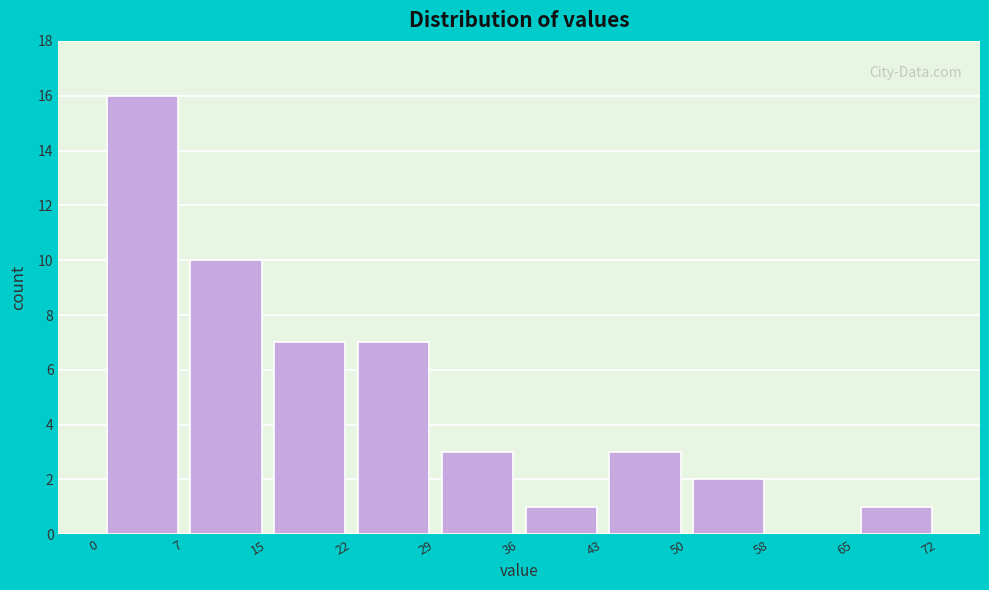

Reading left to right, transcribe this chart: for each bar, give the range it covers on the x-axis and its height. The values are not printed on the chart, so give them approximately, as read against the axis.

0 to 7: 16
7 to 15: 10
15 to 22: 7
22 to 29: 7
29 to 36: 3
36 to 43: 1
43 to 50: 3
50 to 58: 2
58 to 65: 0
65 to 72: 1